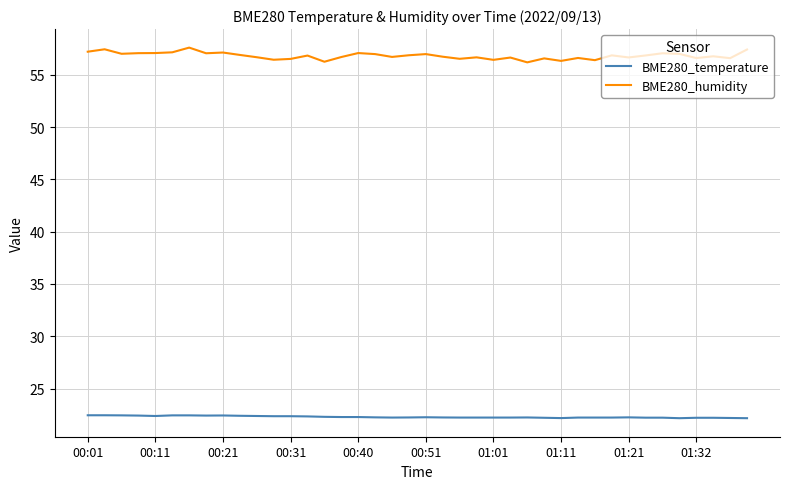

At how many categories does at least one series exceed 34?

40